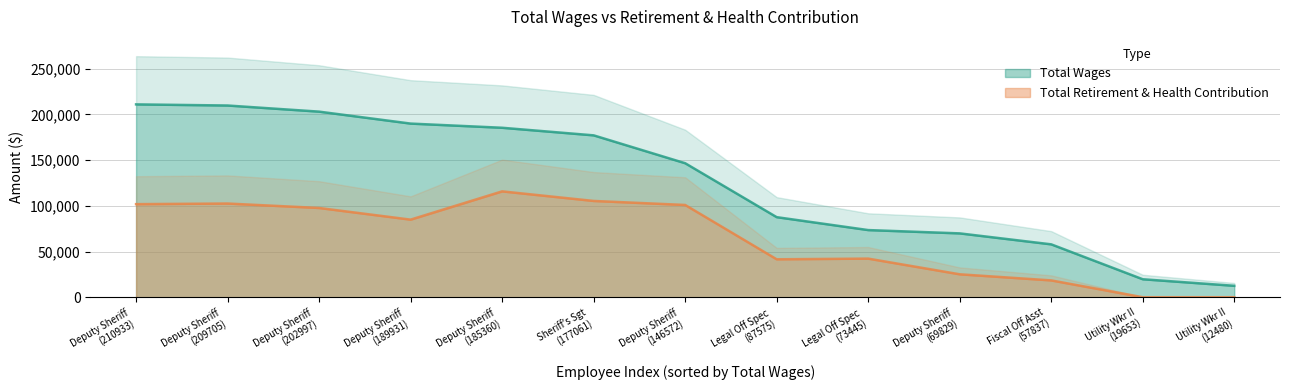

How many categories are shown in the chart?

13